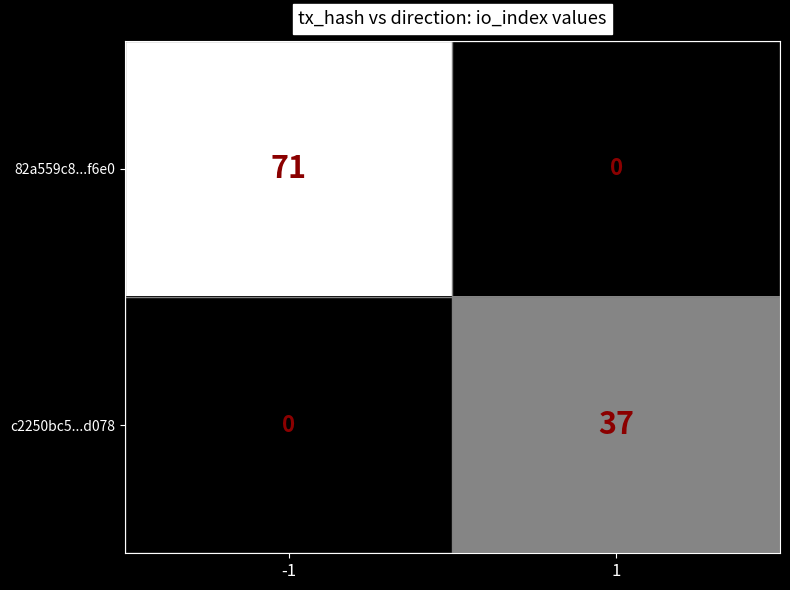

How many data points does each series have?

2